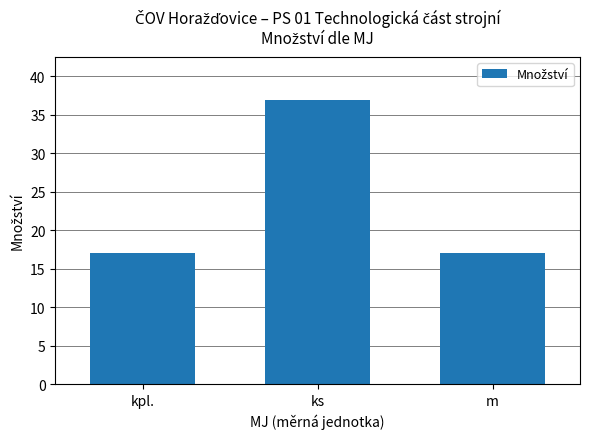

Reading left to right, list all the values displayed in this chart.

17	37	17